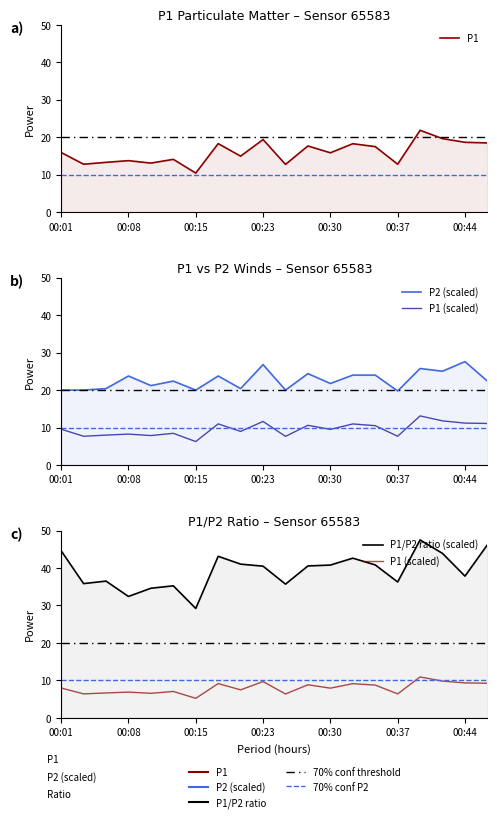

Reading left to right, transcribe all the data shown in this chart.

P1: 15.9	12.8	13.3	13.8	13.1	14.1	10.4	18.3	14.9	19.4	12.8	17.7	15.8	18.3	17.5	12.8	21.9	19.6	18.6	18.5
P2 (scaled): 20.0	20.0	20.4	23.8	21.2	22.4	20.0	23.8	20.4	26.8	20.0	24.4	21.8	24.0	24.0	19.8	25.8	25.0	27.6	22.4
P1 (scaled): 8.0	6.4	6.7	6.9	6.5	7.0	5.2	9.2	7.5	9.7	6.4	8.8	7.9	9.1	8.8	6.4	10.9	9.8	9.3	9.2
P1/P2 ratio (scaled): 44.6	35.8	36.5	32.4	34.6	35.2	29.2	43.1	41.0	40.5	35.7	40.6	40.8	42.6	40.8	36.3	47.5	43.9	37.8	46.2